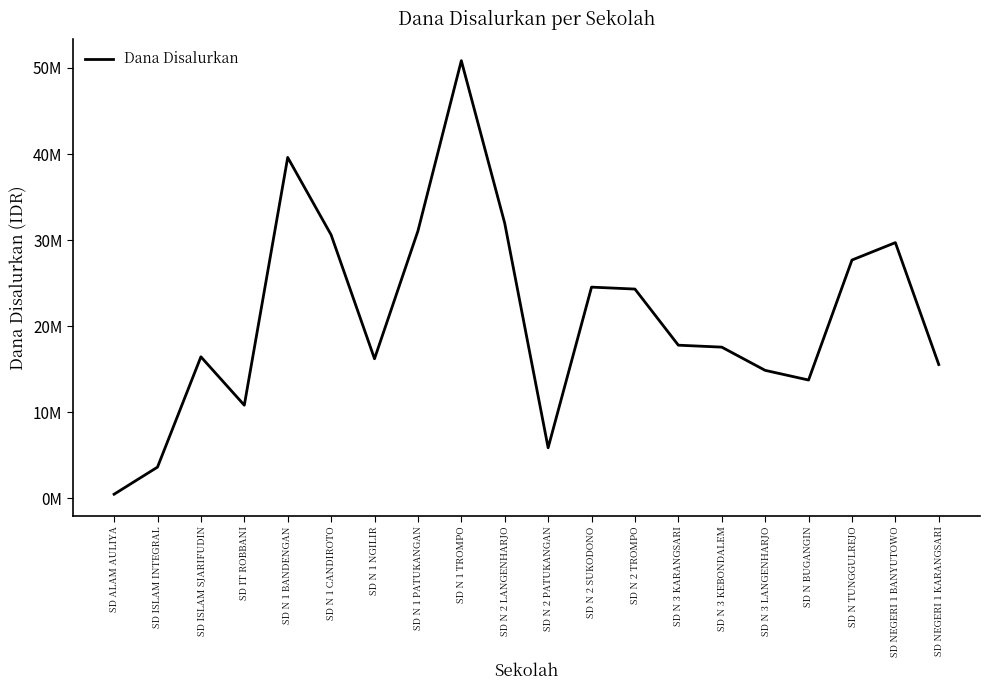

At which category does the data reach its first local peak?

SD ISLAM SJARIFUDIN